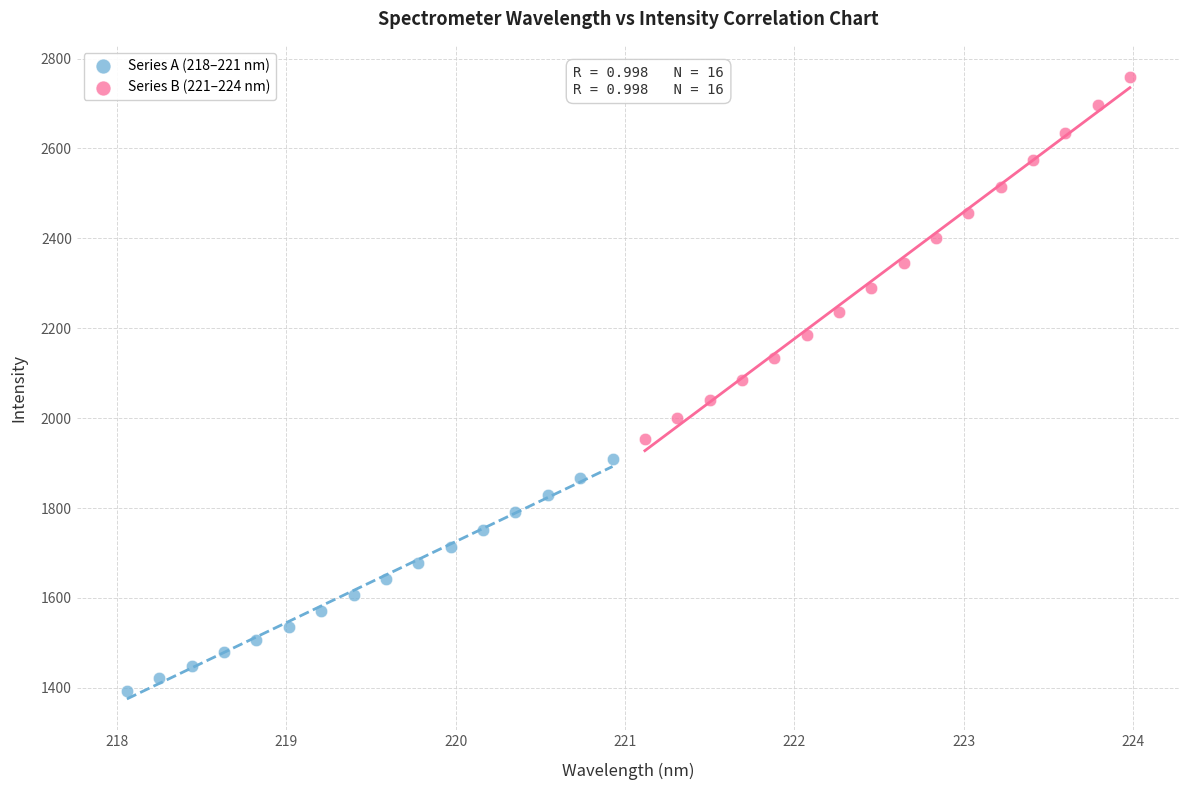

Which series contains the lowest Y value?

Series A (218–221 nm)